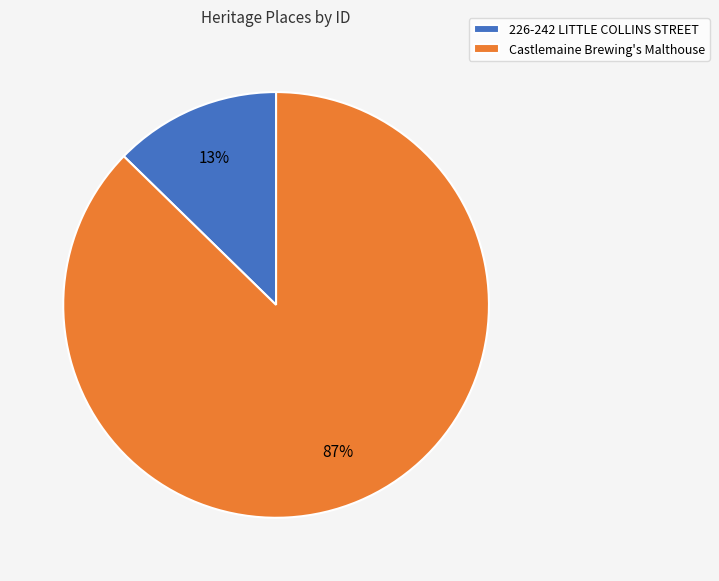

To the nearest percent, what is the average slice percentage?

50%